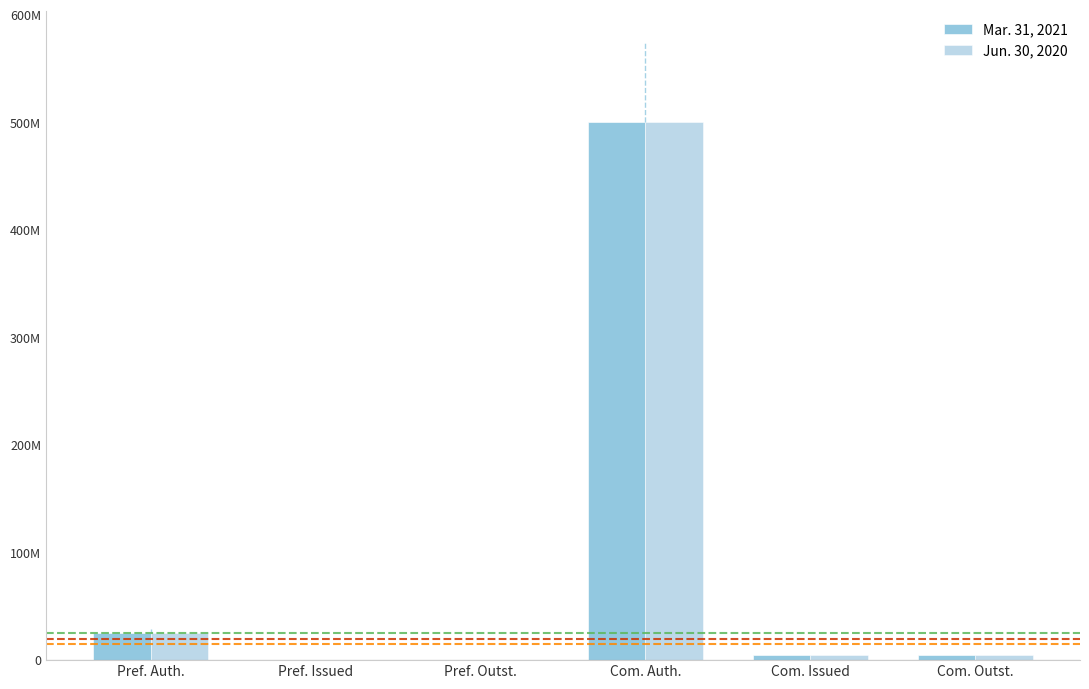

How many bars are there in each group?

2